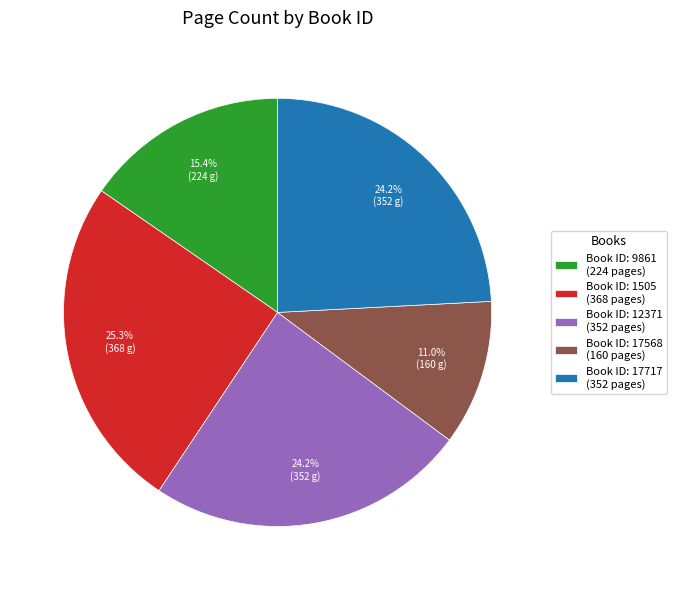

Between Book ID: 1505 (368 pages) and Book ID: 17717 (352 pages), which is larger?

Book ID: 1505 (368 pages)